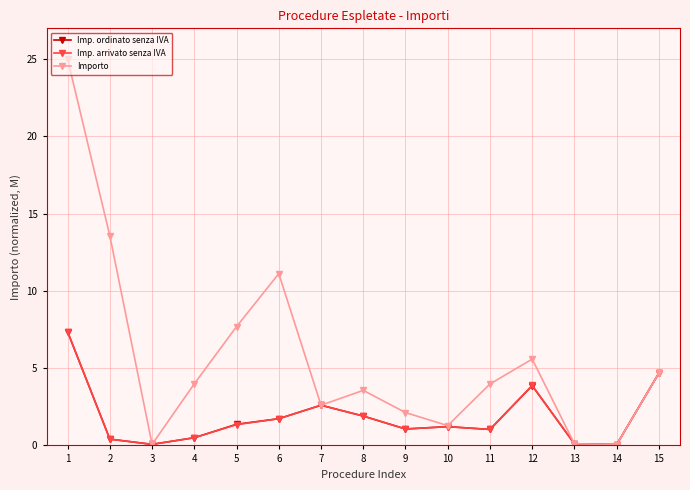

What value does the Importo series have at 3?

0.1